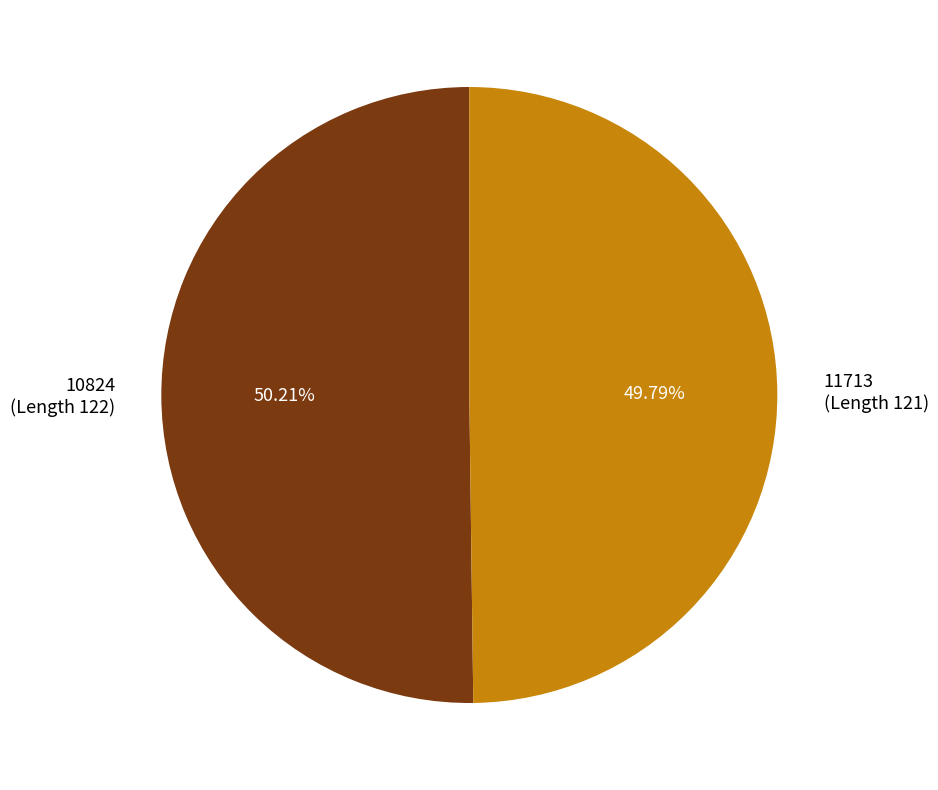

Do 11713 (Length 121) and 10824 (Length 122) together represent more than half of the pie?

Yes